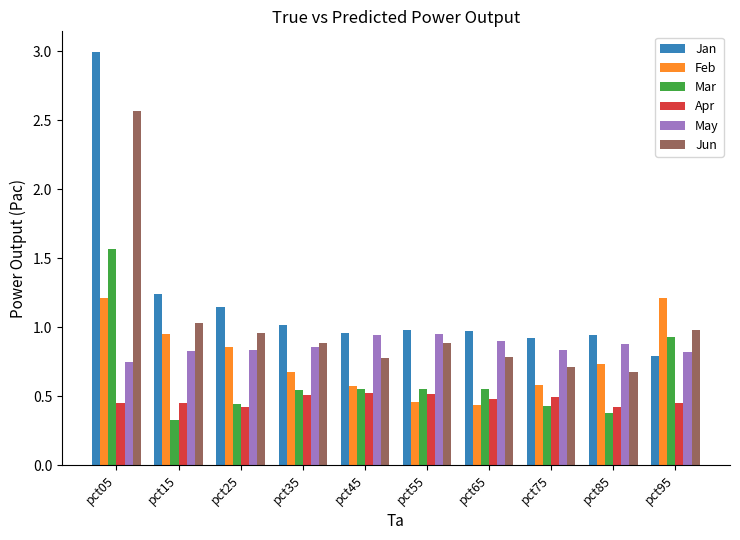

At which category is the sum across all series the highest?

pct05